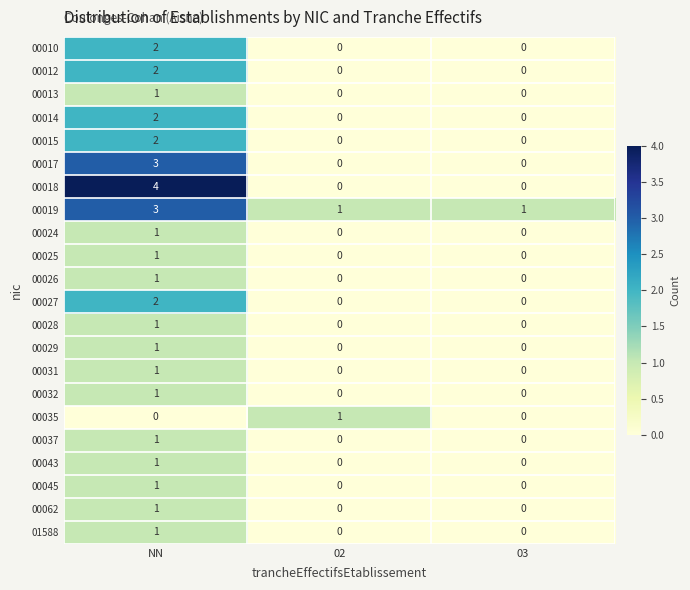

The value of 00025 at 02 is -1. True or false?

False